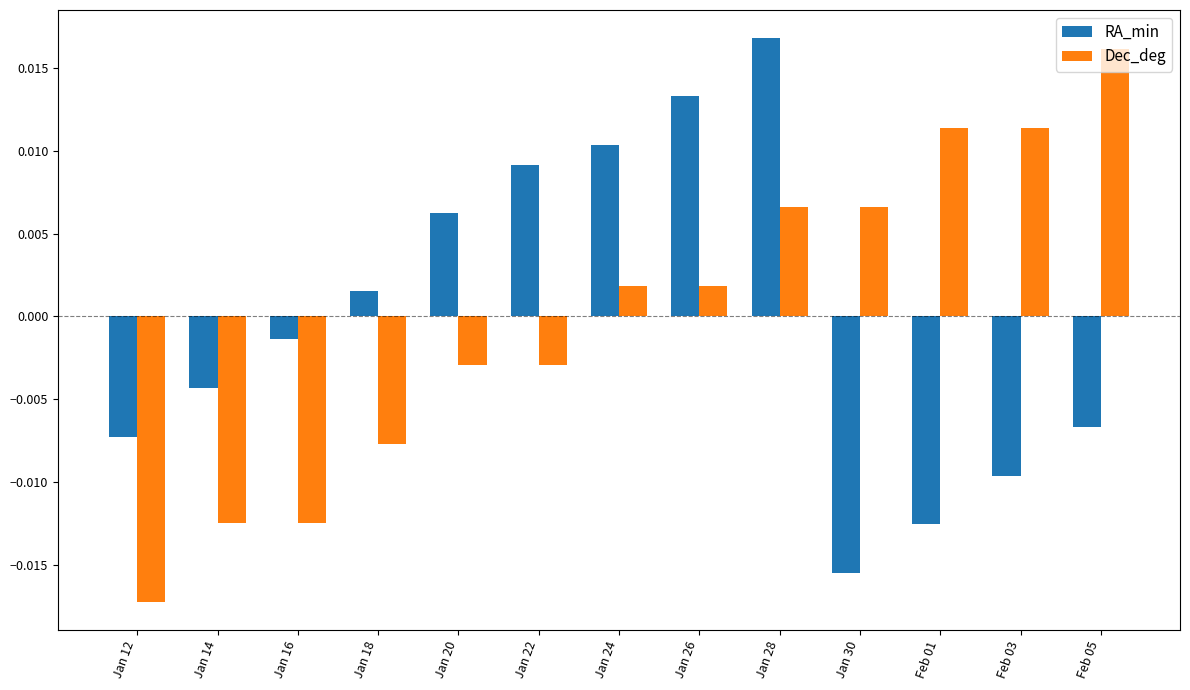

How many values in the Dec_deg series exceed 0?

7